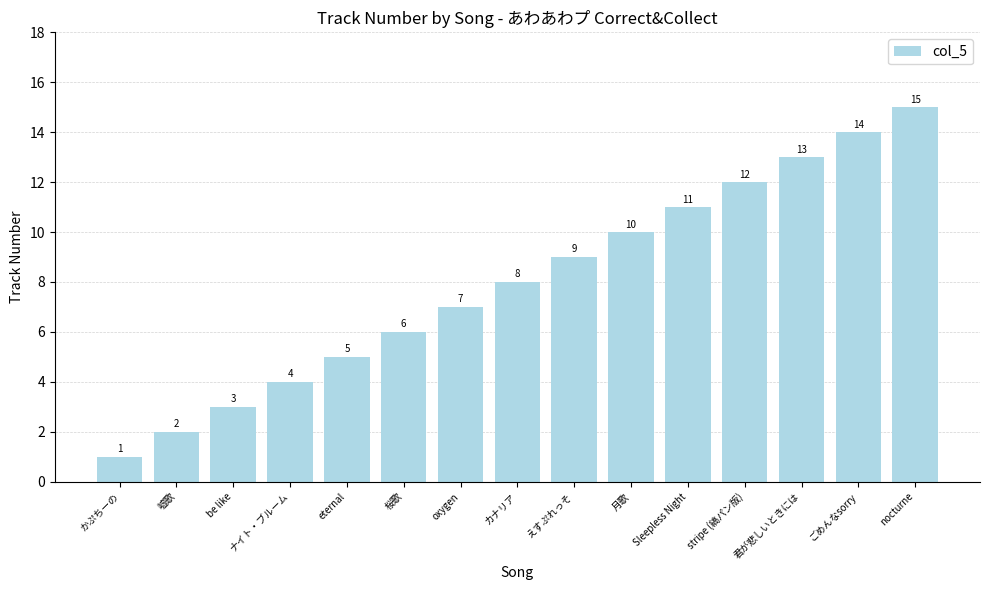

How many bars are there in total?

15